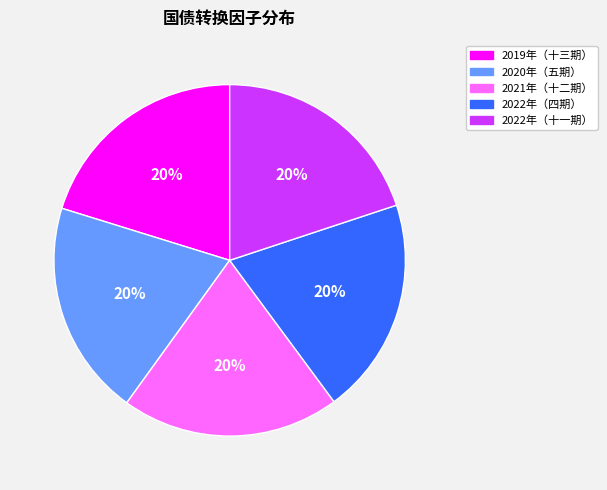

Is there a majority slice in this chart?

No